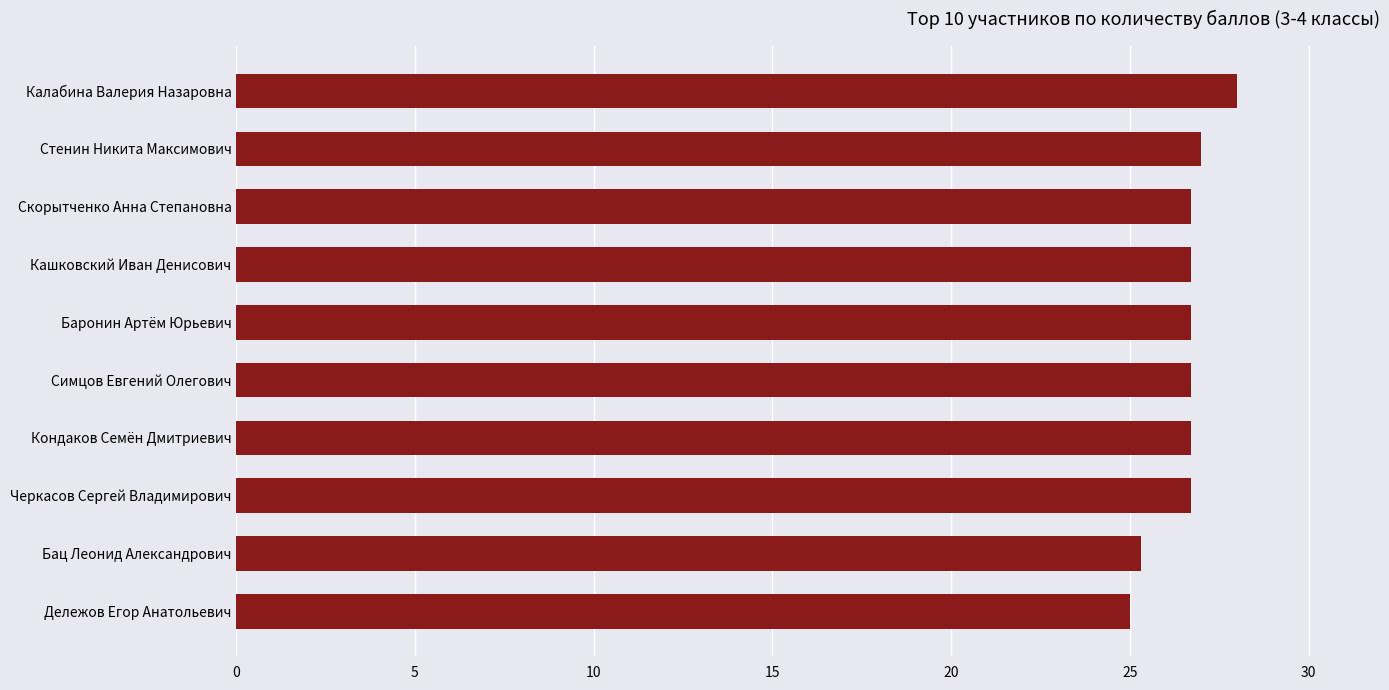

Reading bottom to top, extract all data points from this chart.

25.0	25.3	26.7	26.7	26.7	26.7	26.7	26.7	27.0	28.0